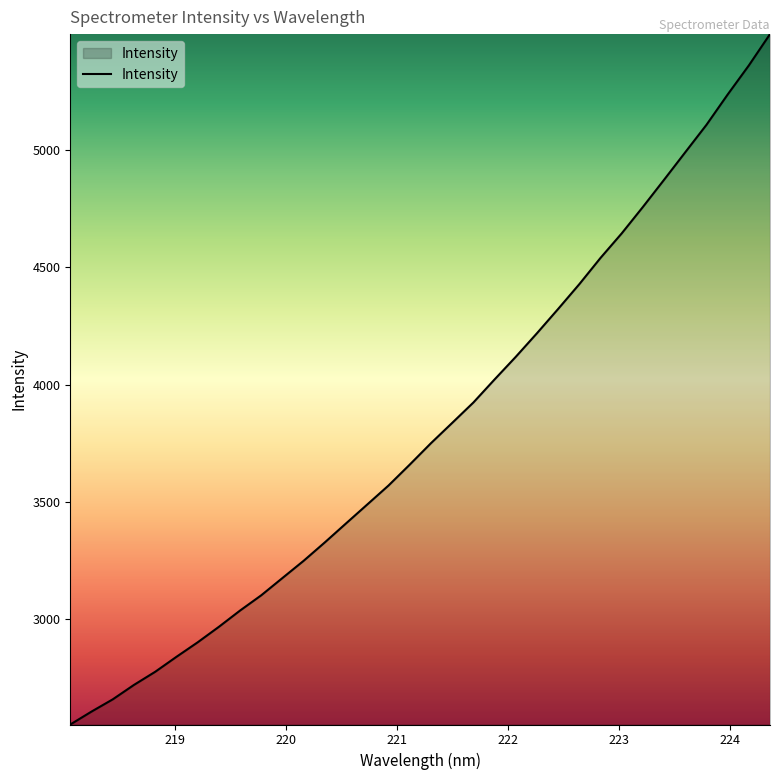

What is the difference between the second highest and second lowest values?

2753.7